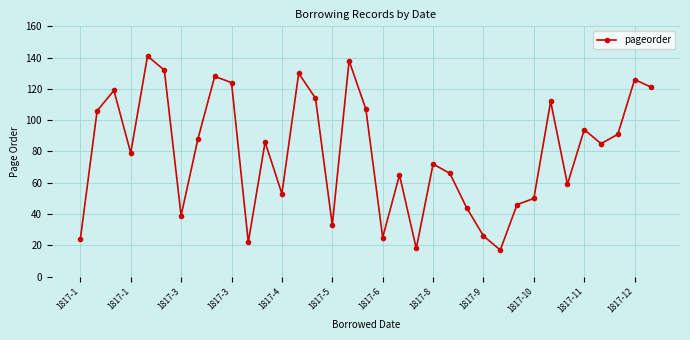

What is the value of the 11th point from the left?

22